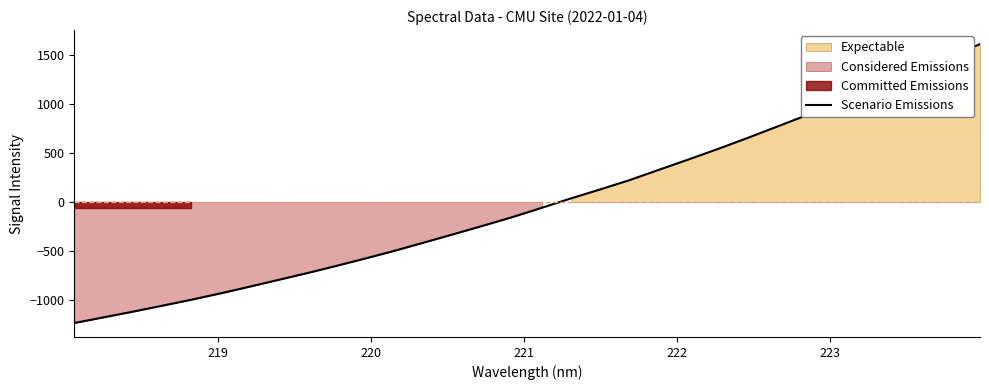

How many lines are shown in the chart?

1